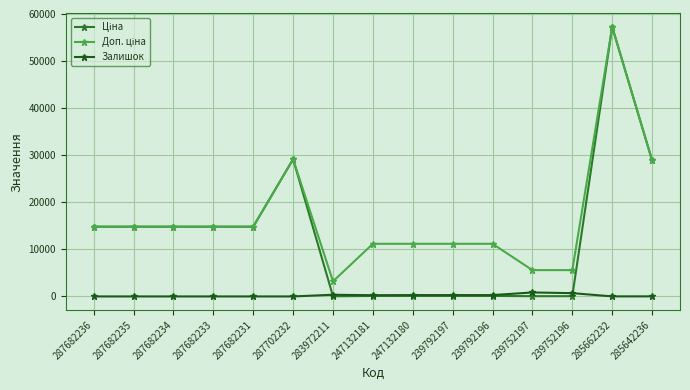

Which series has the largest total across all categories?

Доп. ціна